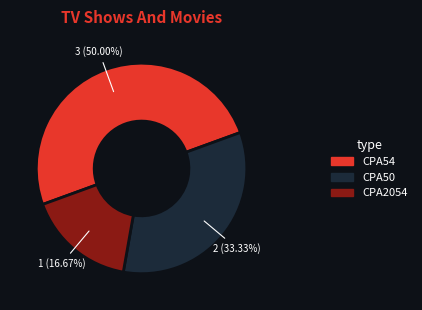

To the nearest percent, what is the combined percentage of CPA54 and CPA50?

83%